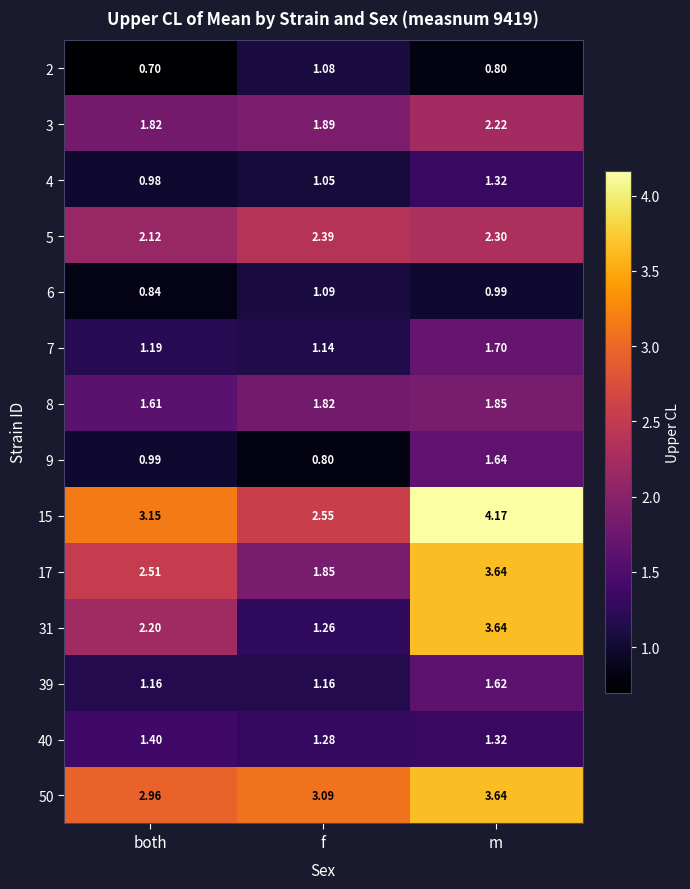

Which label corresponds to the smallest value in the chart?

both